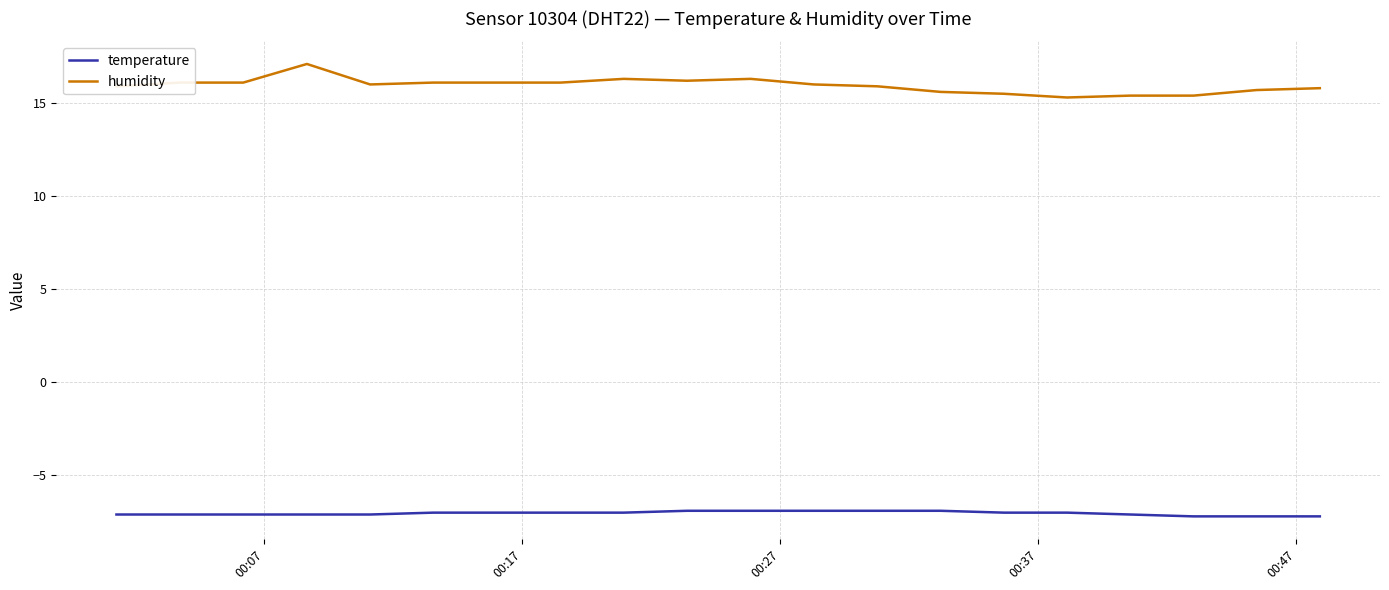

What is the highest value of the temperature series?

-6.9